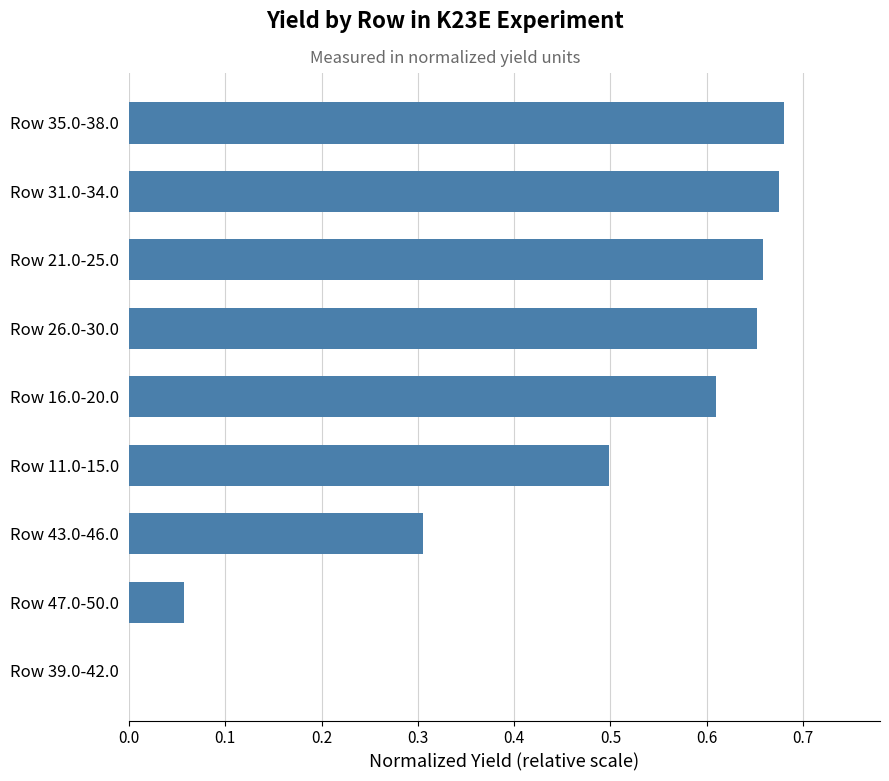

What is the change in value from Row 39.0-42.0 to Row 26.0-30.0?

+0.7